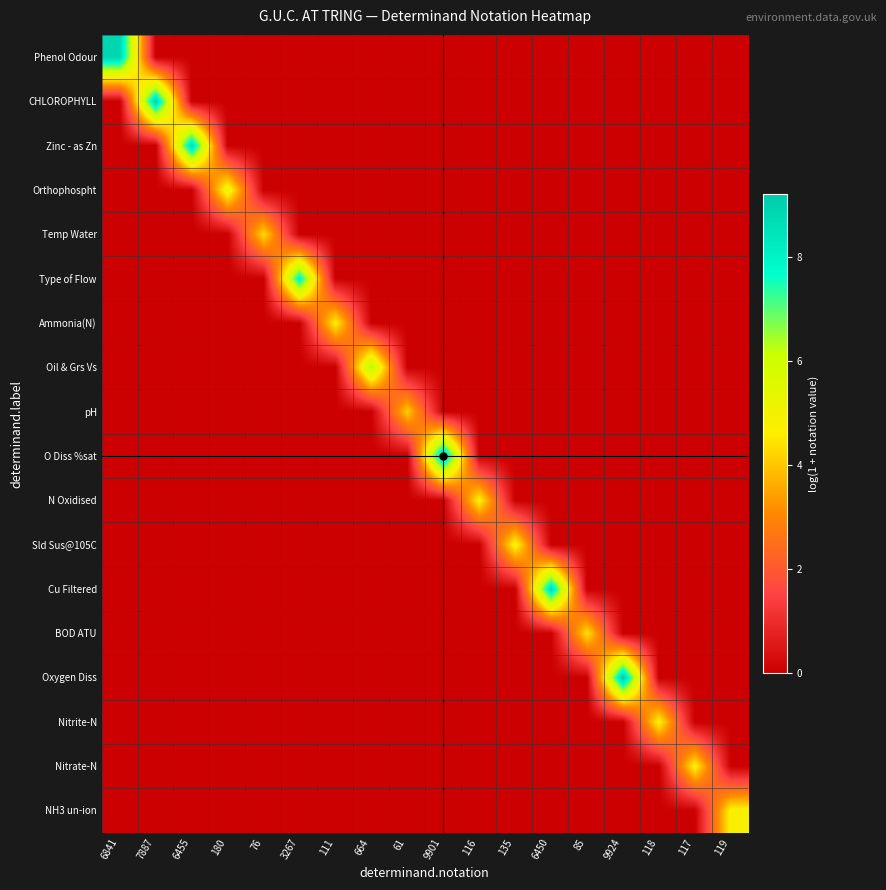

At which category is the sum across all series the highest?

9924